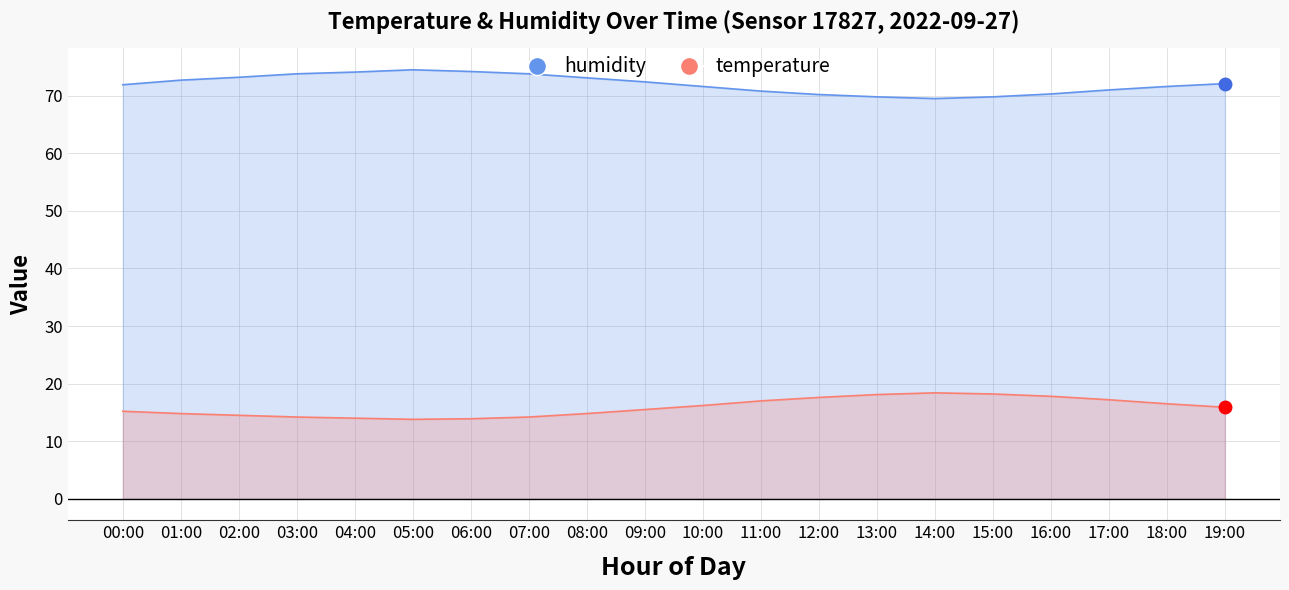

What value does the humidity series have at 08:00?

73.1